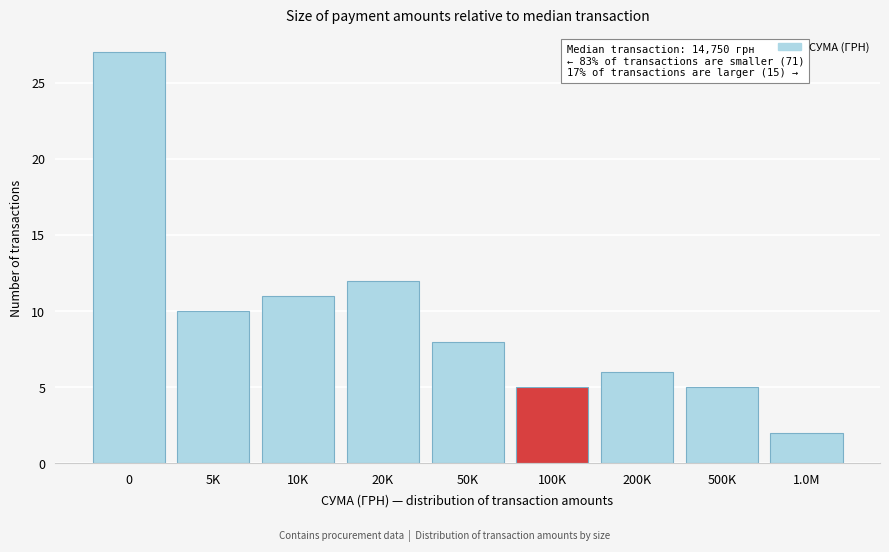

Reading right to left, transcribe all the data shown in this chart.

2	5	6	5	8	12	11	10	27